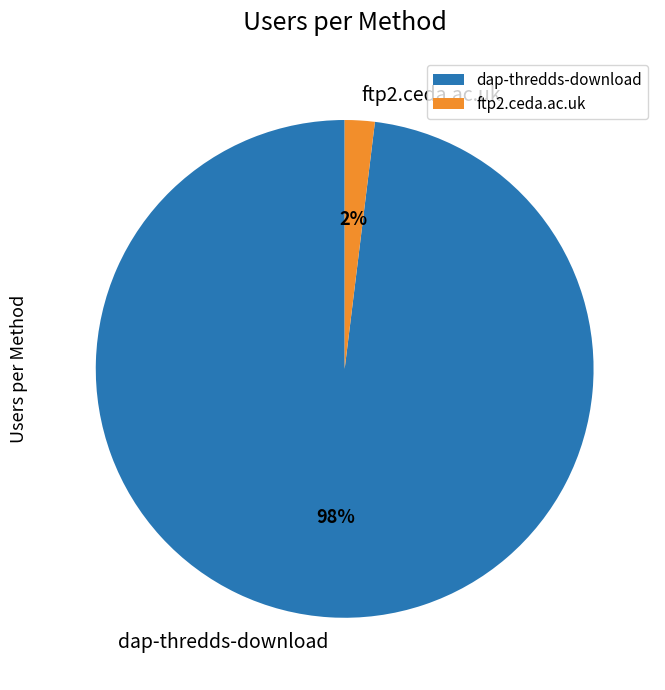

To the nearest percent, what is the average slice percentage?

50%